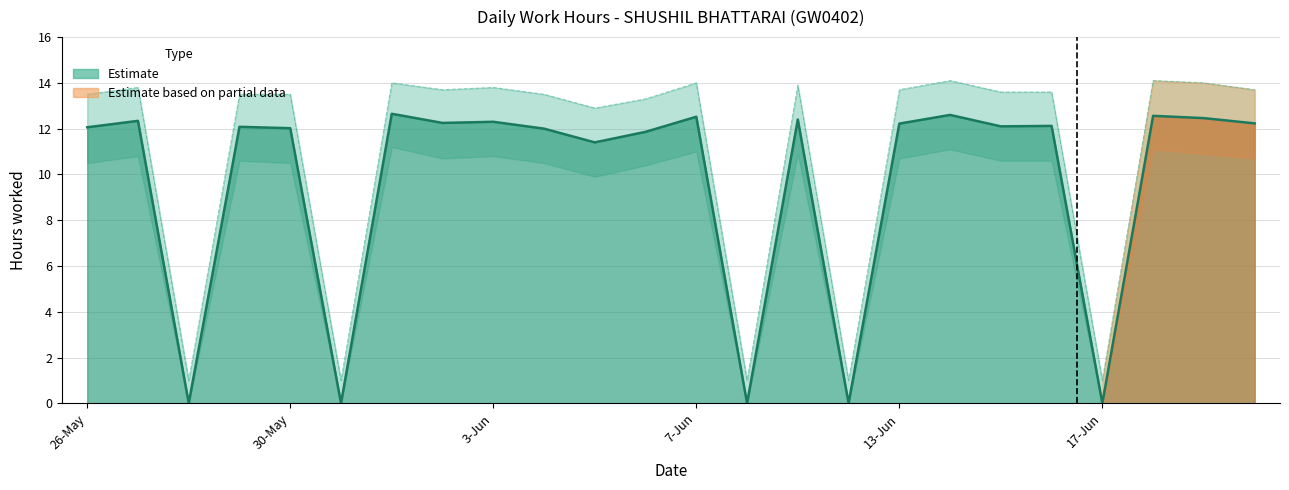

At which category does Daily Hours (Low) reach its first local peak?

27-May